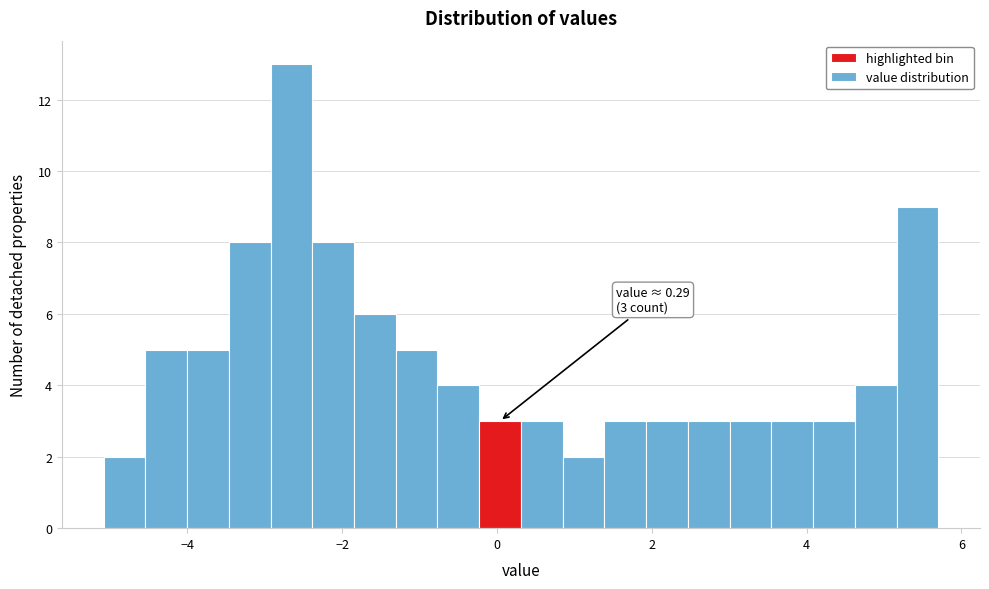

Read against the x-axis, roughly where is the centre of the tallest bar?

-2.6